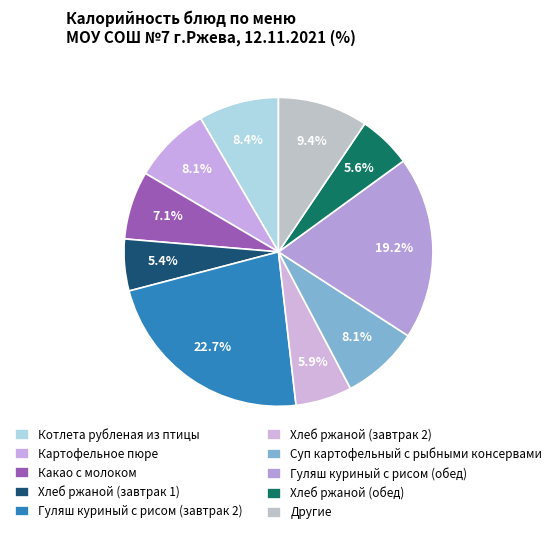

Is Картофельное пюре the majority of the pie?

No